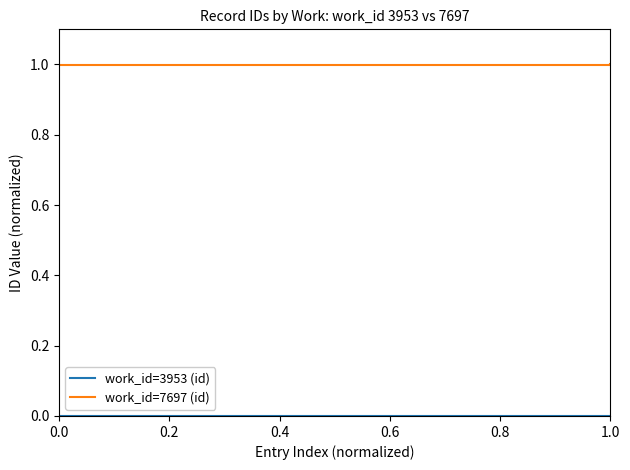

Does the chart display data point markers on the line(s)?

No